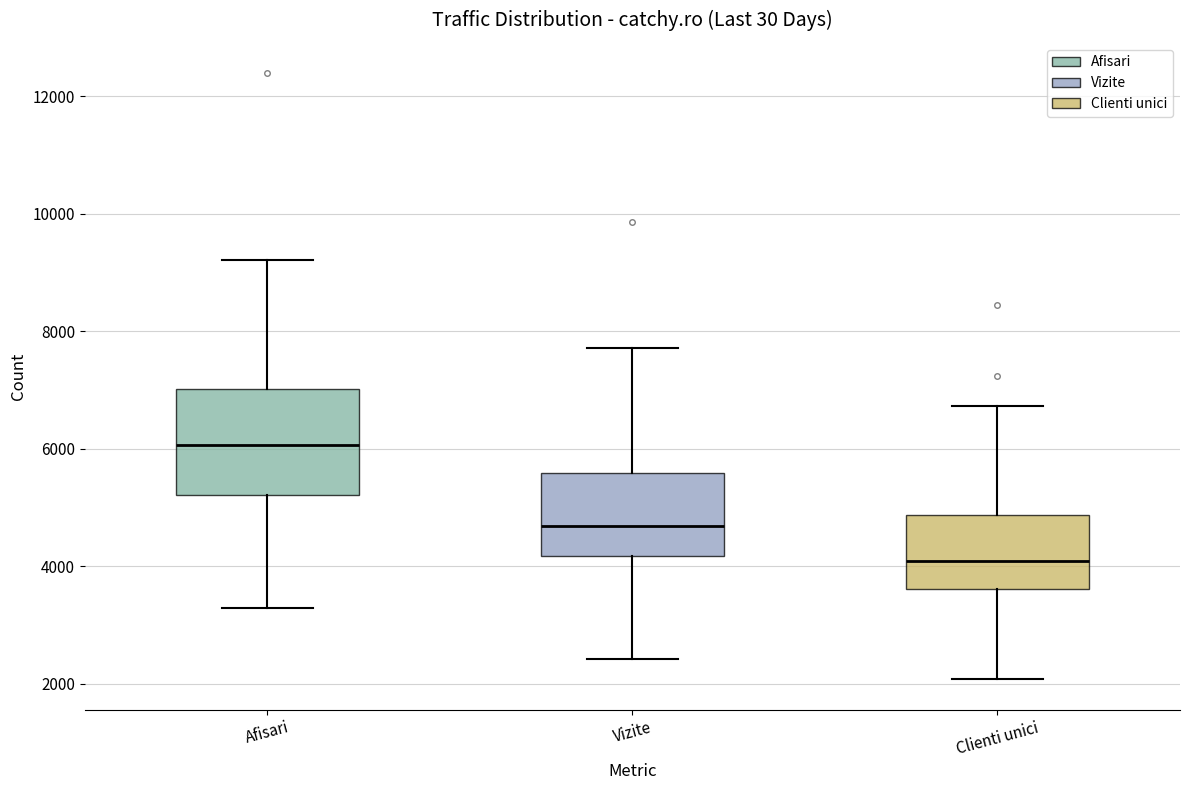

Which box is the tallest, from its lower edge to its upper edge?

Afisari